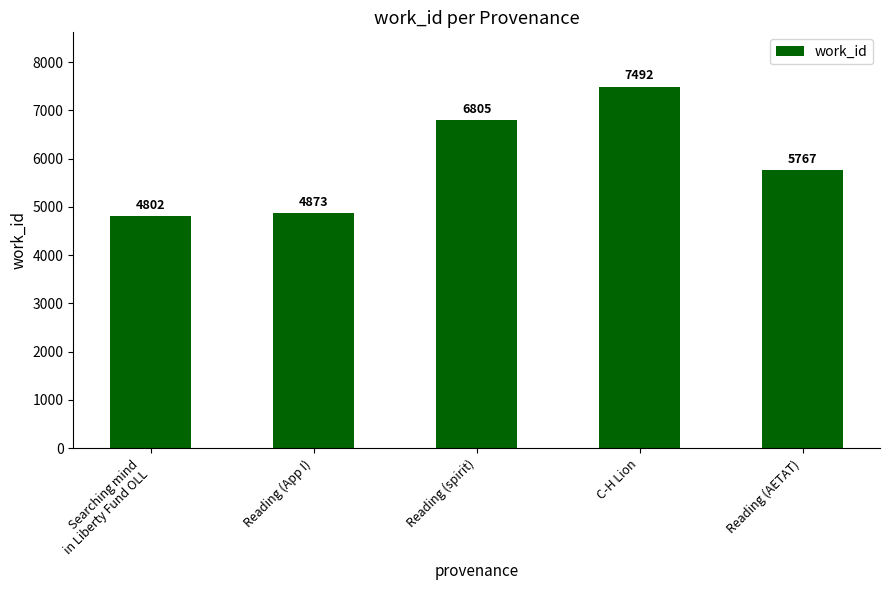

What is the value of the 2nd bar from the left?

4873